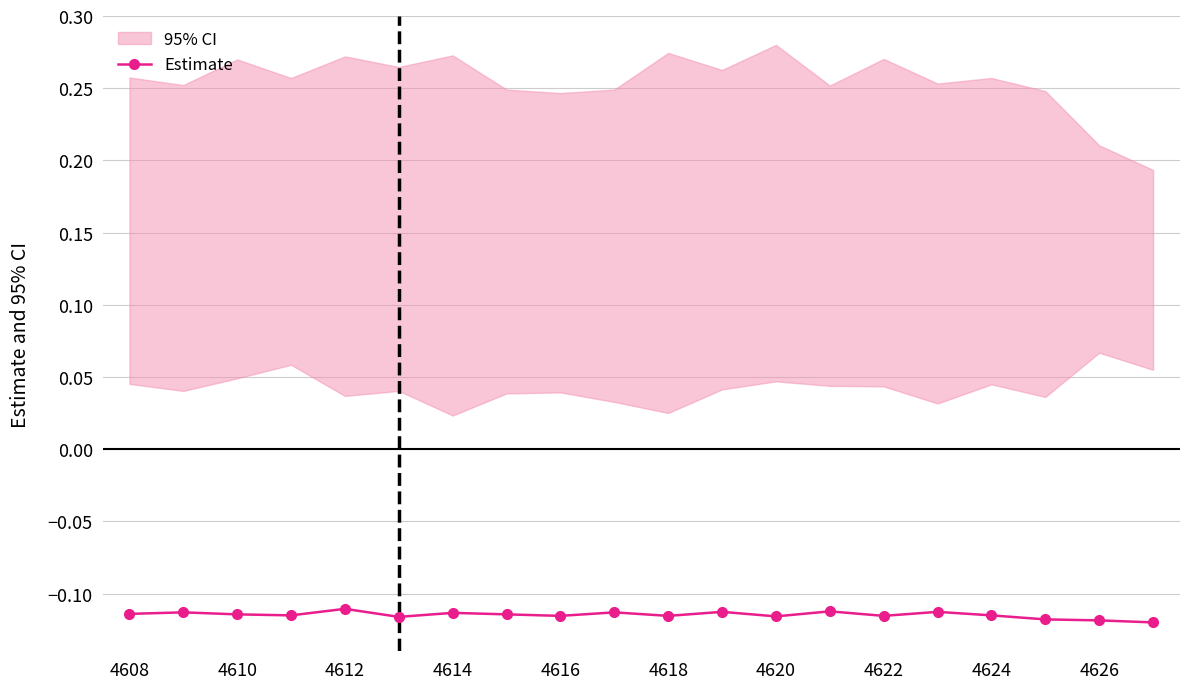

True or false: Estimate has more than 2 points higher than both neighbors.

True